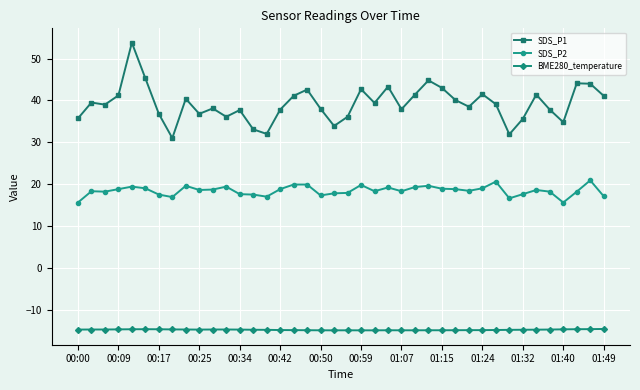

What is the value of the SDS_P2 point at the 39th from the left?

20.9